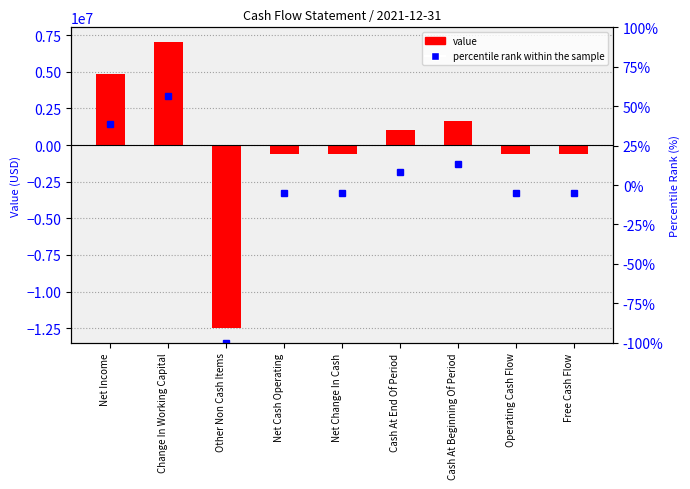

Where is the data nearest to the value -21?

Net Cash Operating